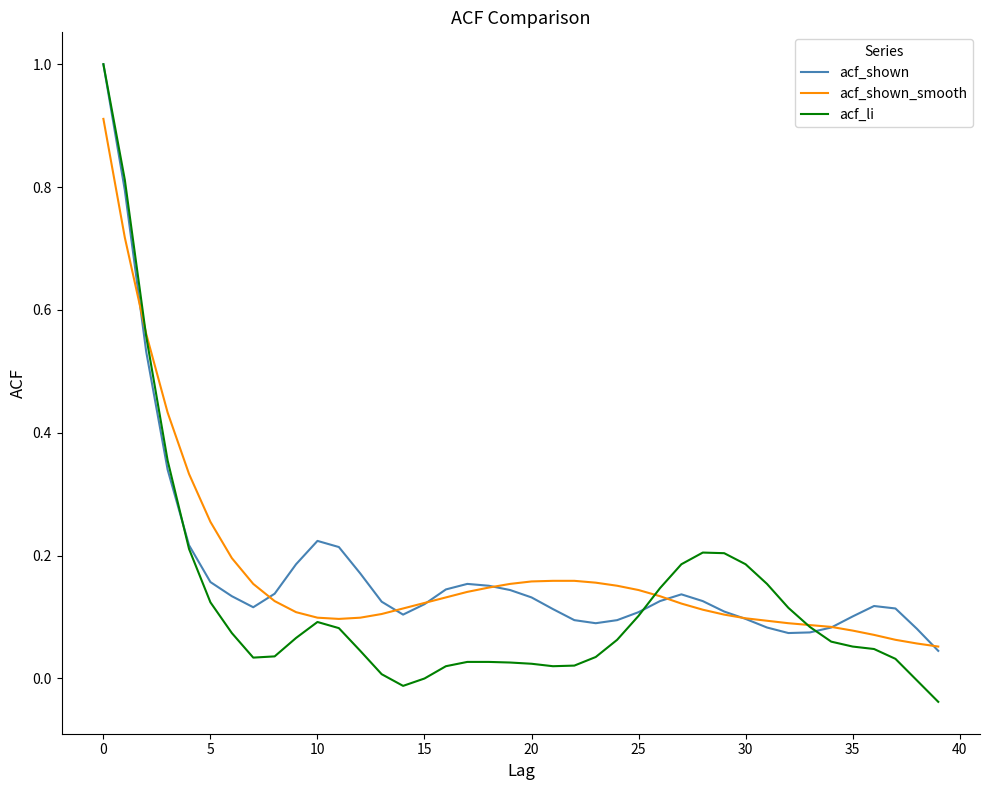

What is the highest value of the acf_li series?

1.0